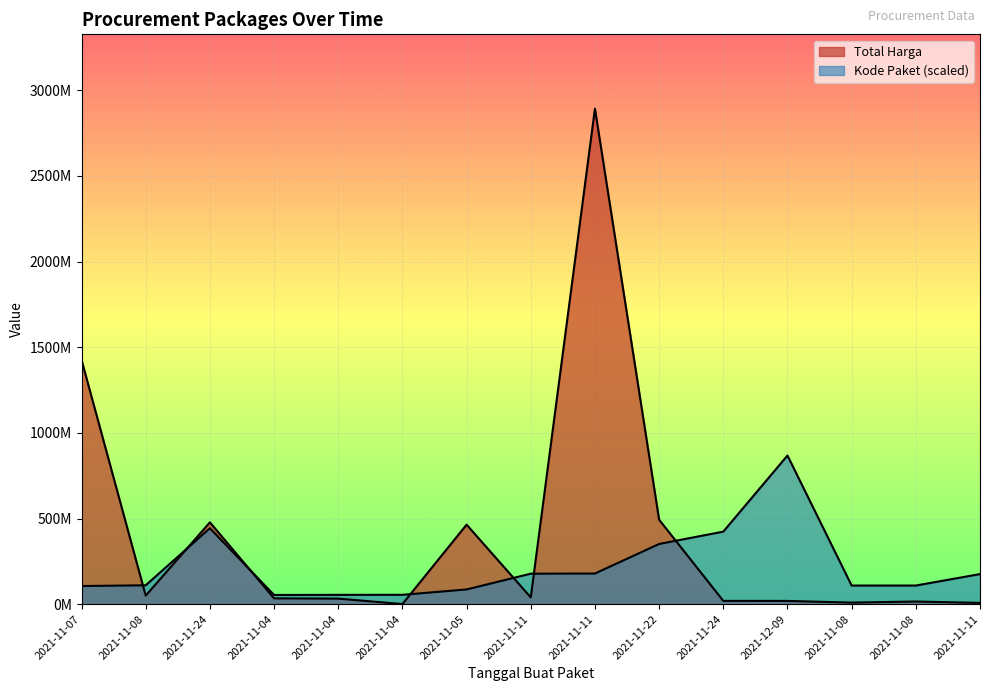

What is the sum of the Kode Paket values at 2021-11-11 and 2021-11-04?

232314111.0